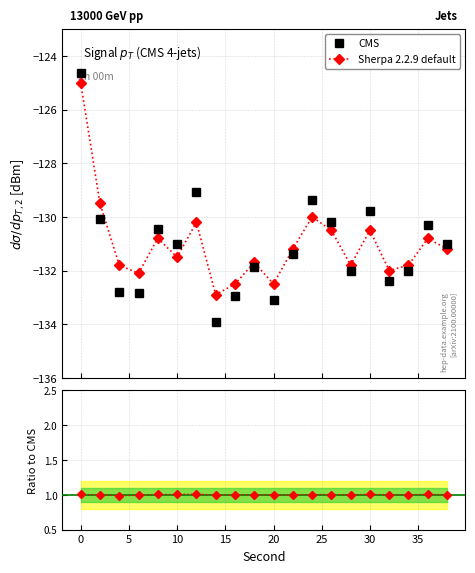

In Sherpa 2.2.9 default, how many points are lower than both neighbors (excluding endpoints)?

6